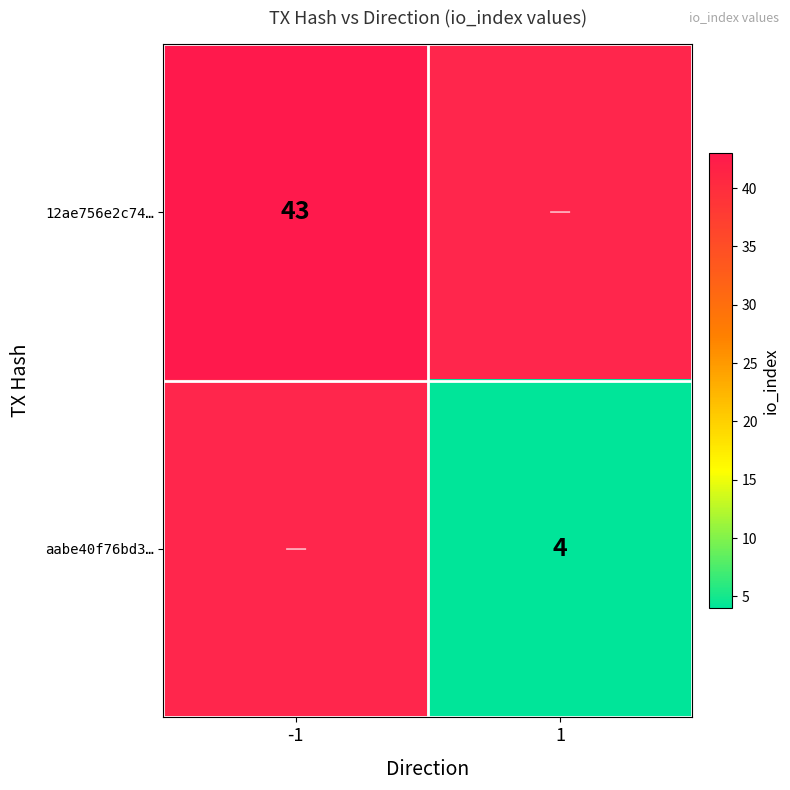

The value of aabe40f76bd3… at 1 is 4. True or false?

True